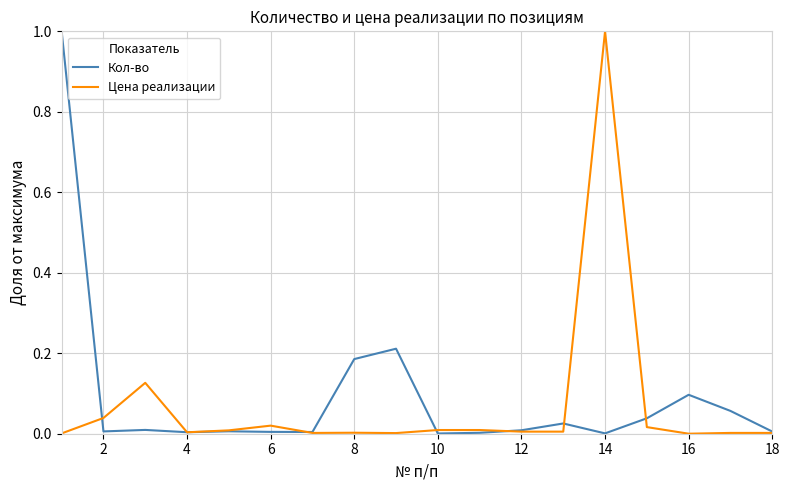

What is the maximum value shown in the chart?

1.0